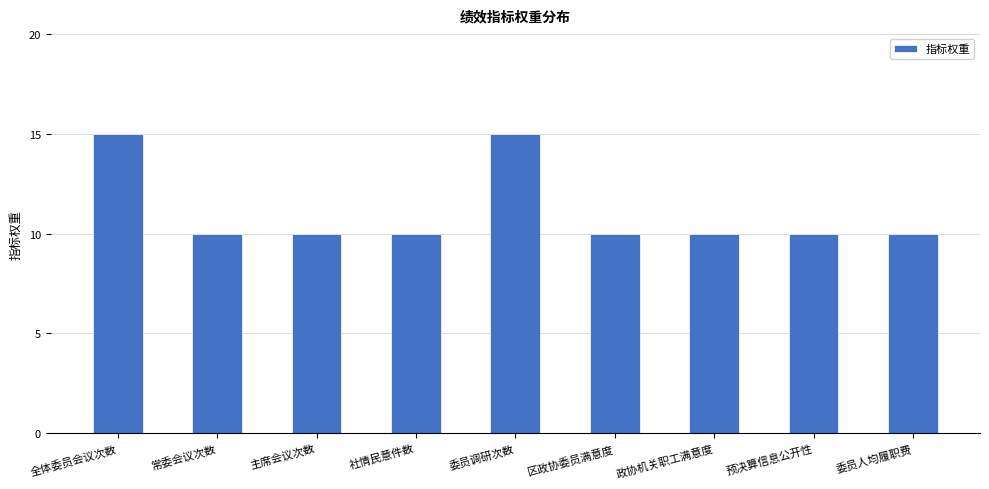

What is the smallest value displayed?

10